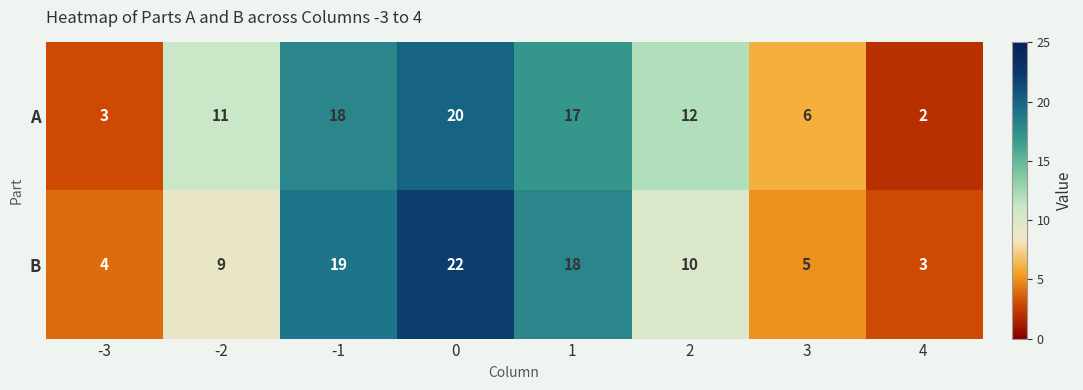

What is the maximum value shown in the chart?

22